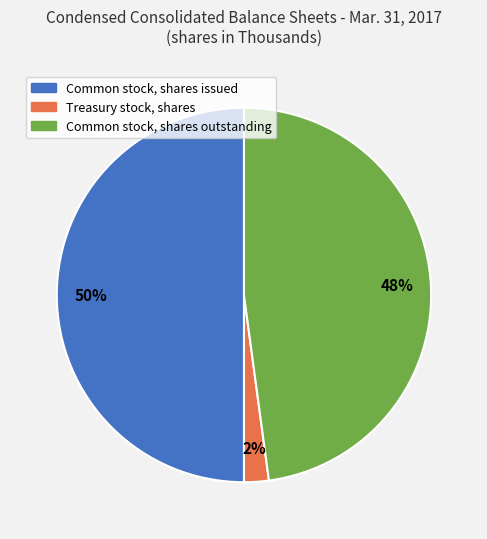

To the nearest percent, what is the difference between the Treasury stock, shares and Common stock, shares issued slice percentages?

48%